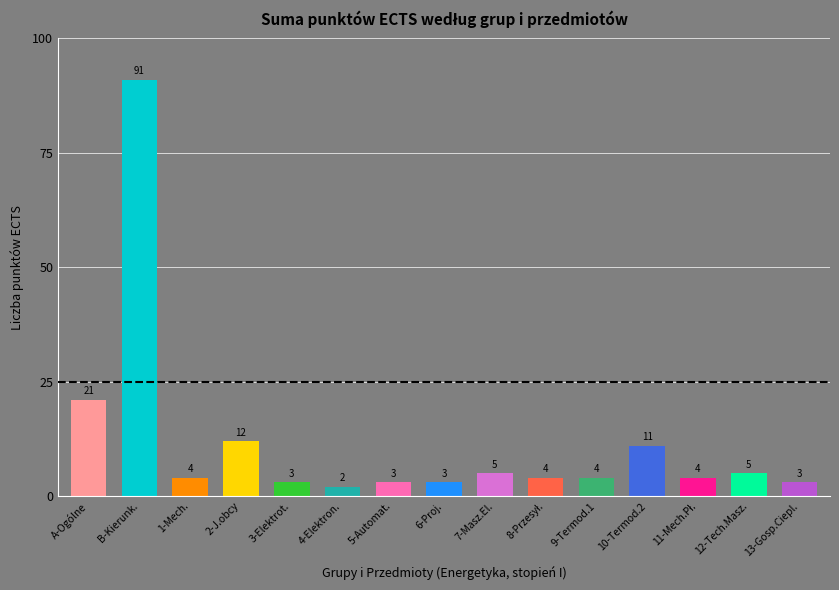

What value does the data have at 4-Elektron.?

2